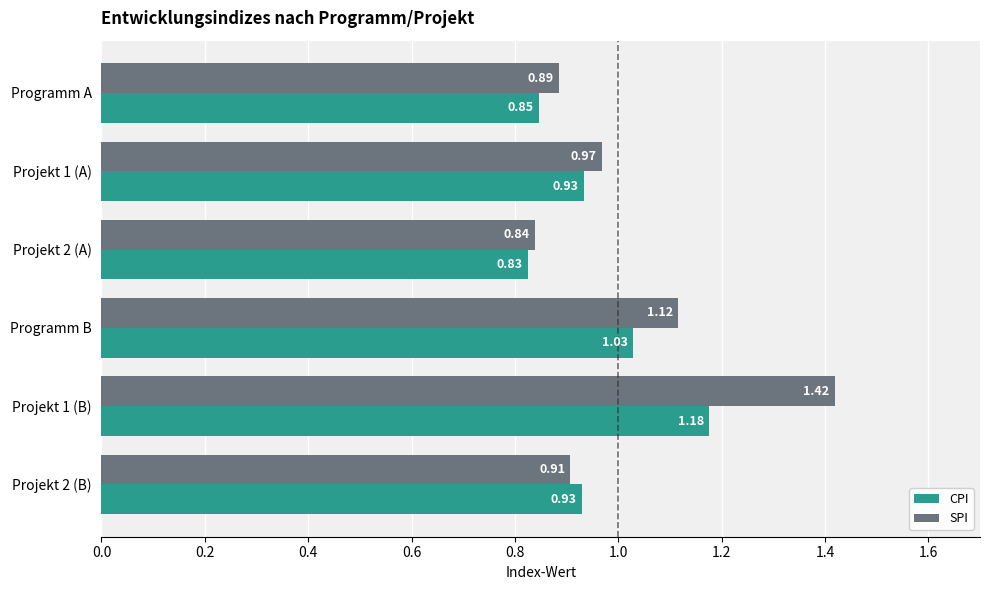

Which series has the widest spread of values?

SPI